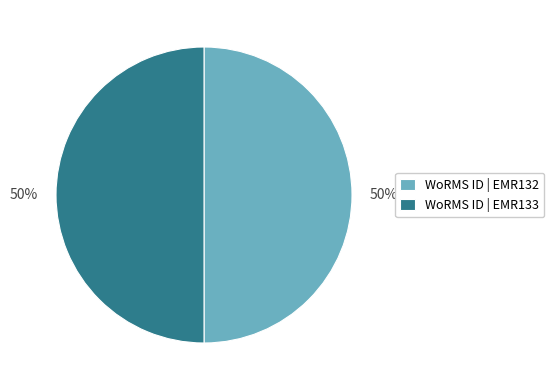

How many segments does this pie chart have?

2